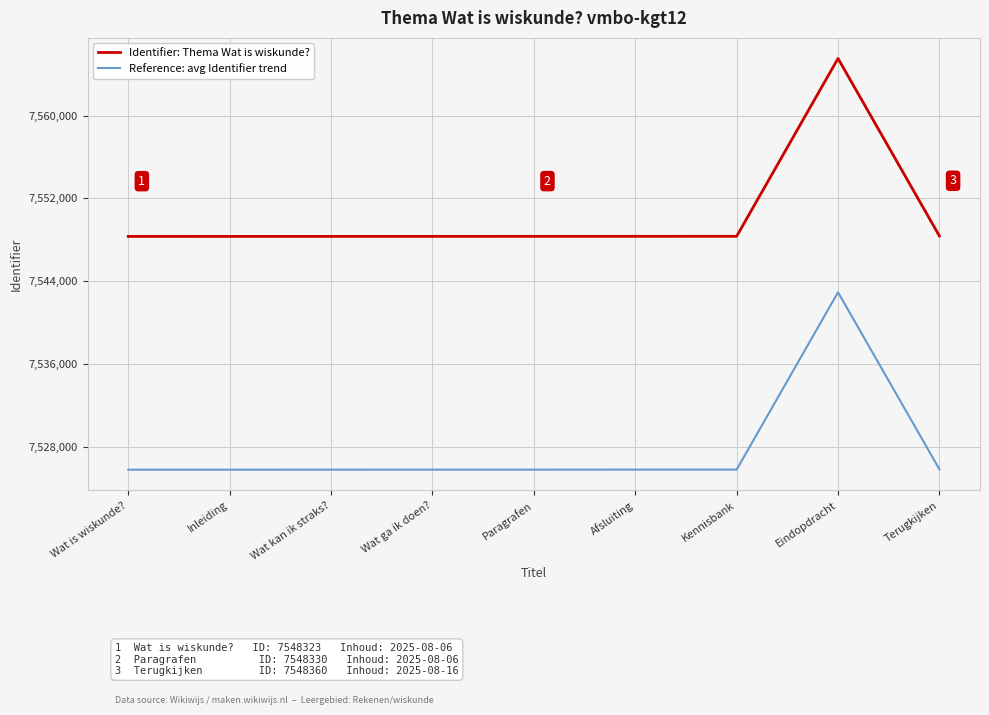

At Paragrafen, list the series in order from largest to smallest.

Identifier: Thema Wat is wiskunde?, Reference: avg Identifier trend